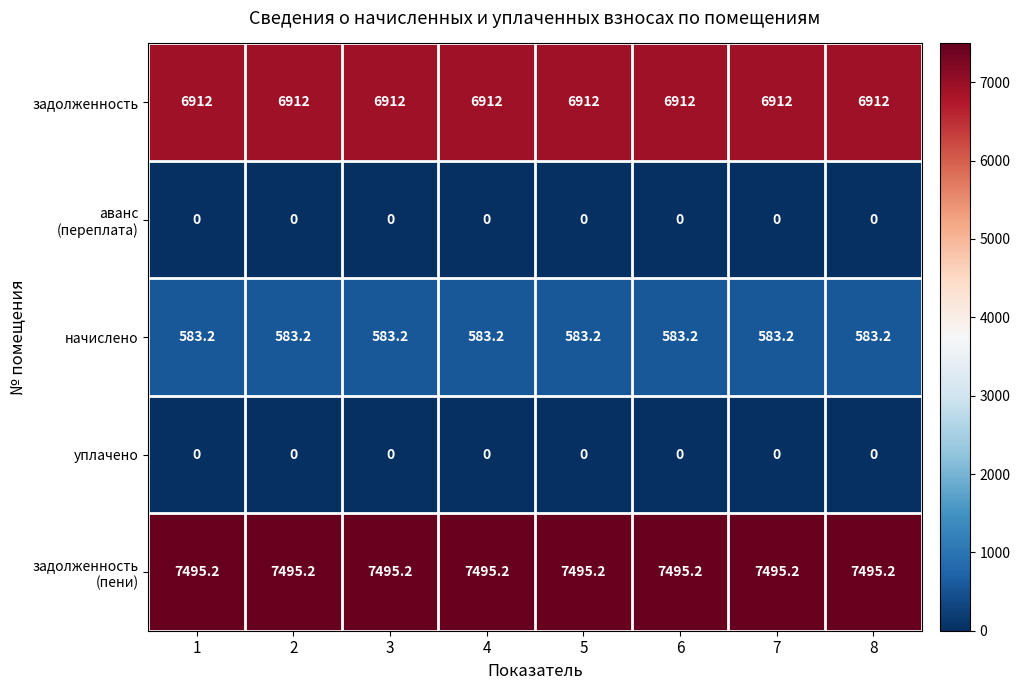

What is the total value across all series at 6?

14990.4